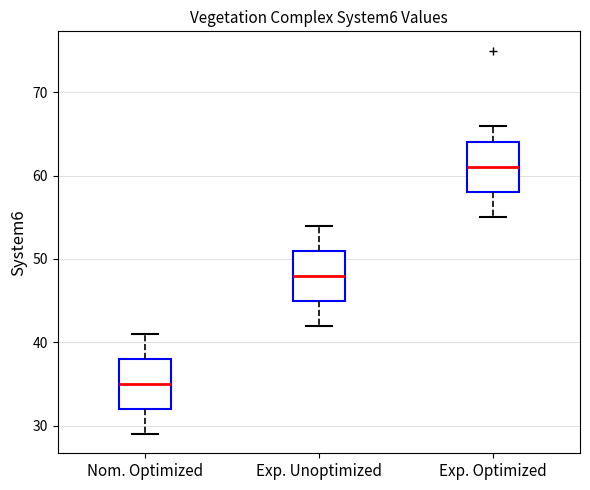

Which box has the highest median line?

Exp. Optimized